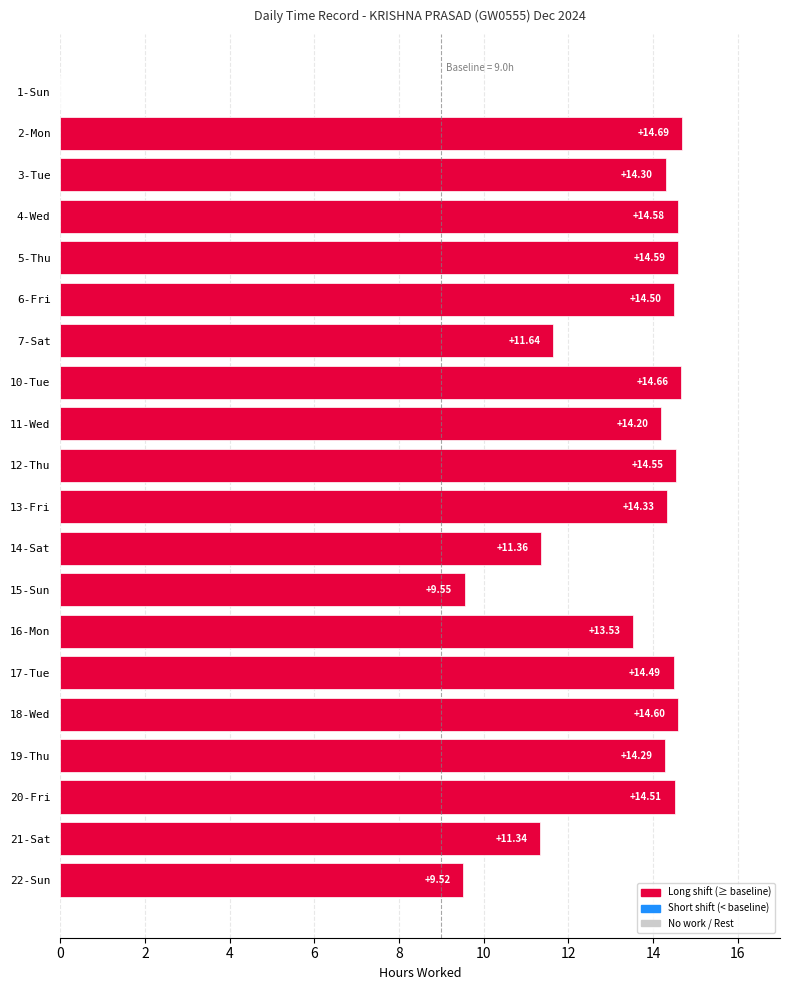

What is the sum of all values?

255.2